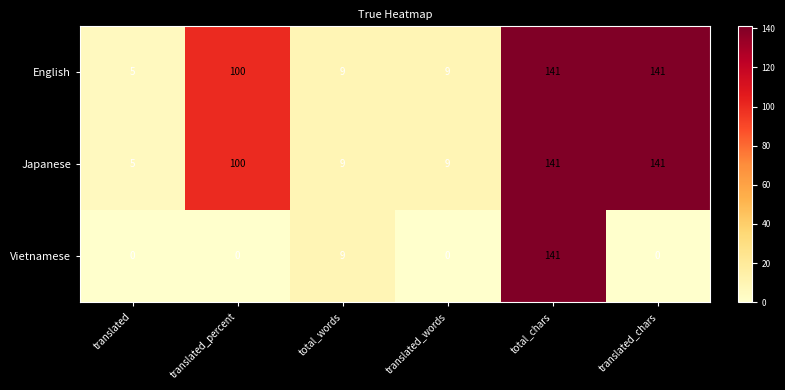

What is the spread (max minus min) of values at translated_chars?

141